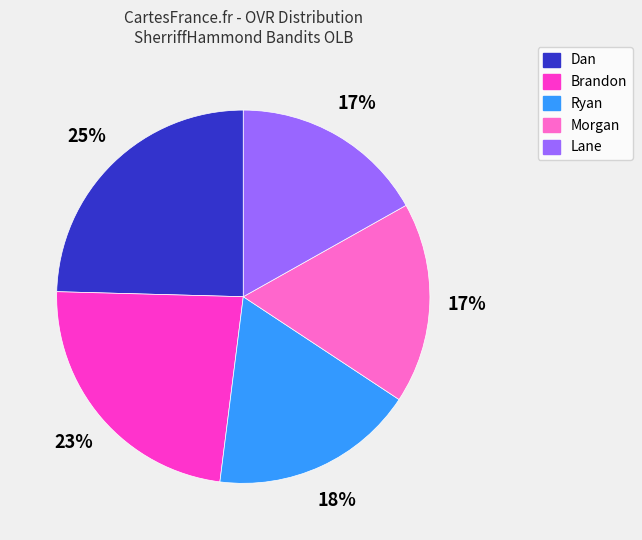

Is Ryan the majority of the pie?

No